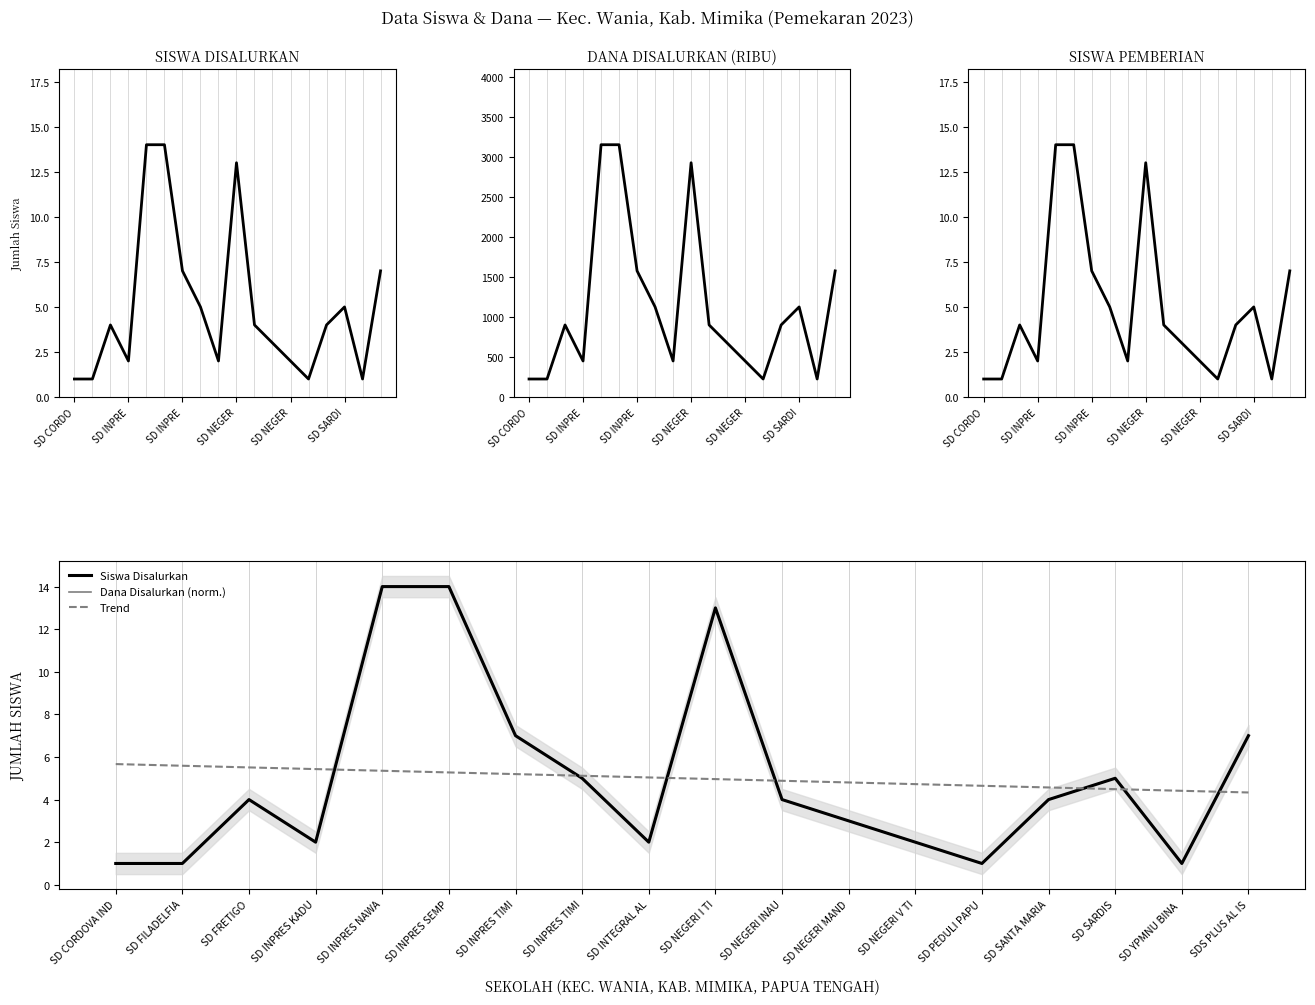

True or false: Siswa Pemberian and Dana Disalurkan (norm.) cross at least once.

False